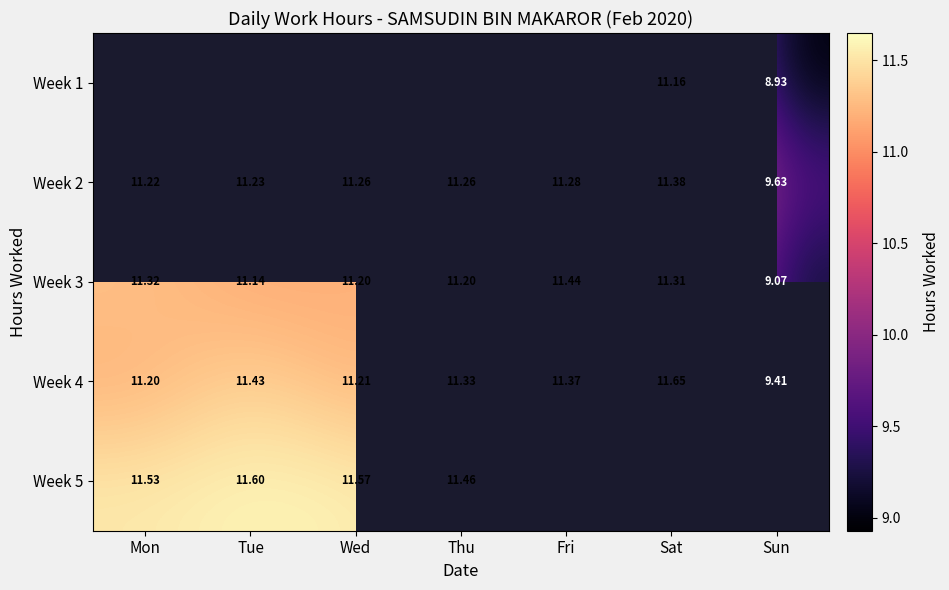

What is the difference between the Week 2 values at Sat and Fri?

0.1